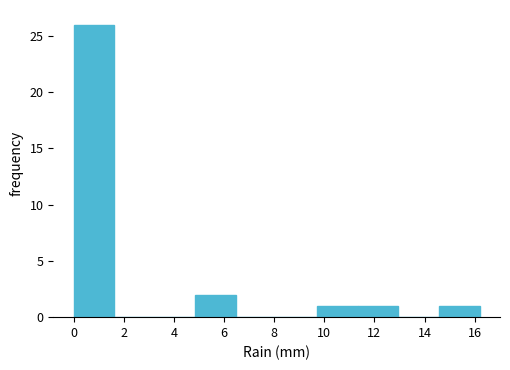

Reading left to right, list every bar in this chart as the range it spans on the x-axis followed by its height. Neither the bar edges nor the heights are printed on the chart, so give them approximately, as read against the axes.

0.00 to 1.62: 26
1.62 to 3.24: 0
3.24 to 4.86: 0
4.86 to 6.48: 2
6.48 to 8.10: 0
8.10 to 9.72: 0
9.72 to 11.34: 1
11.34 to 12.96: 1
12.96 to 14.58: 0
14.58 to 16.20: 1